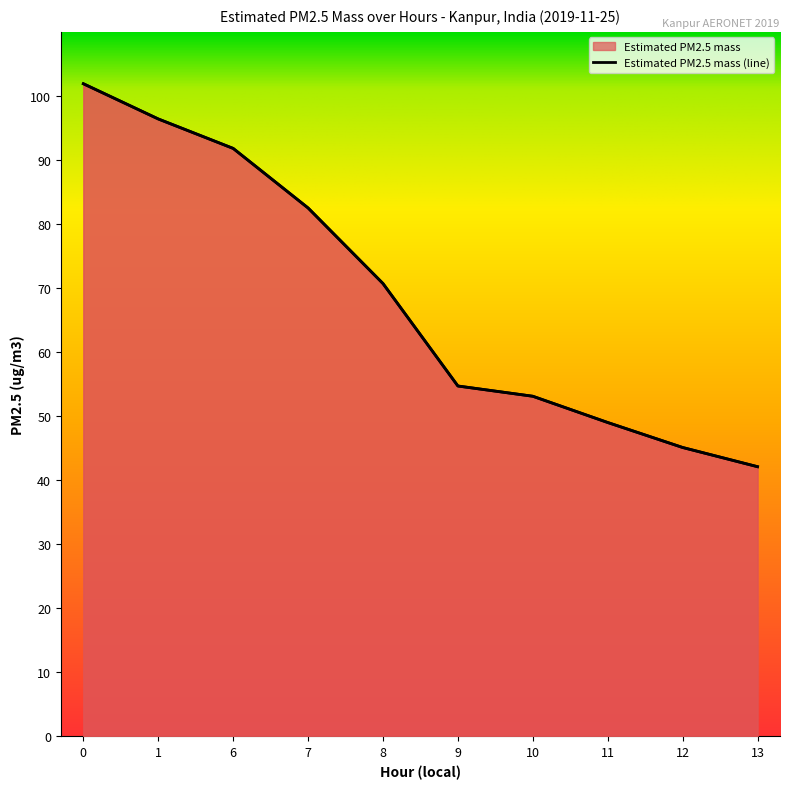

What is the ratio of the value at 10 to the value at 13?

1.3